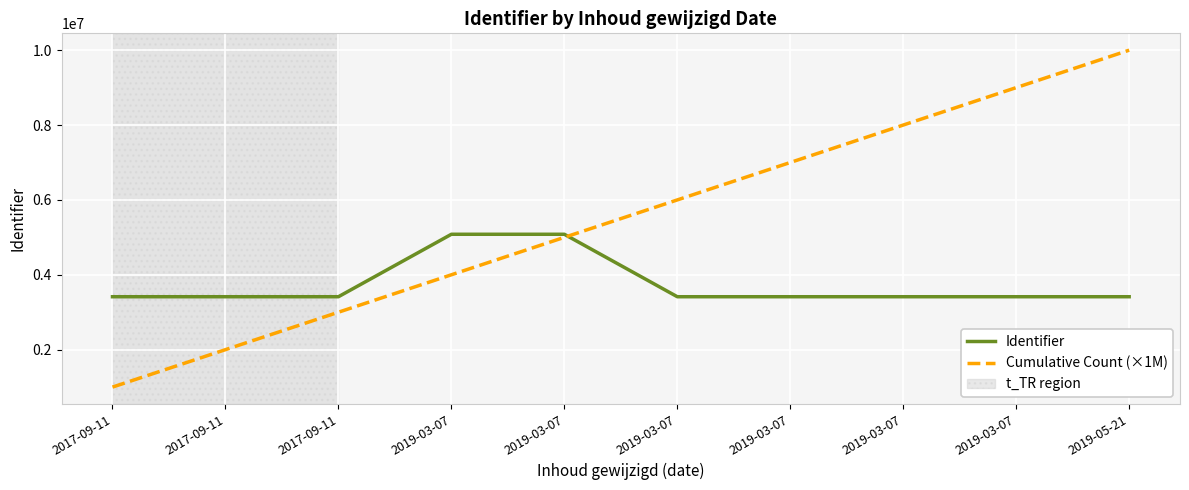

Reading left to right, list all the values displayed in this chart.

Identifier: 2017-09-11=3413818	2017-09-11=3413821	2017-09-11=3413824	2019-03-07=5082362	2019-03-07=5082359	2019-03-07=3413830	2019-03-07=3413831	2019-03-07=3413832	2019-03-07=3413835	2019-05-21=3413816
Cumulative Count (×1M): 2017-09-11=1000000	2017-09-11=2000000	2017-09-11=3000000	2019-03-07=4000000	2019-03-07=5000000	2019-03-07=6000000	2019-03-07=7000000	2019-03-07=8000000	2019-03-07=9000000	2019-05-21=10000000